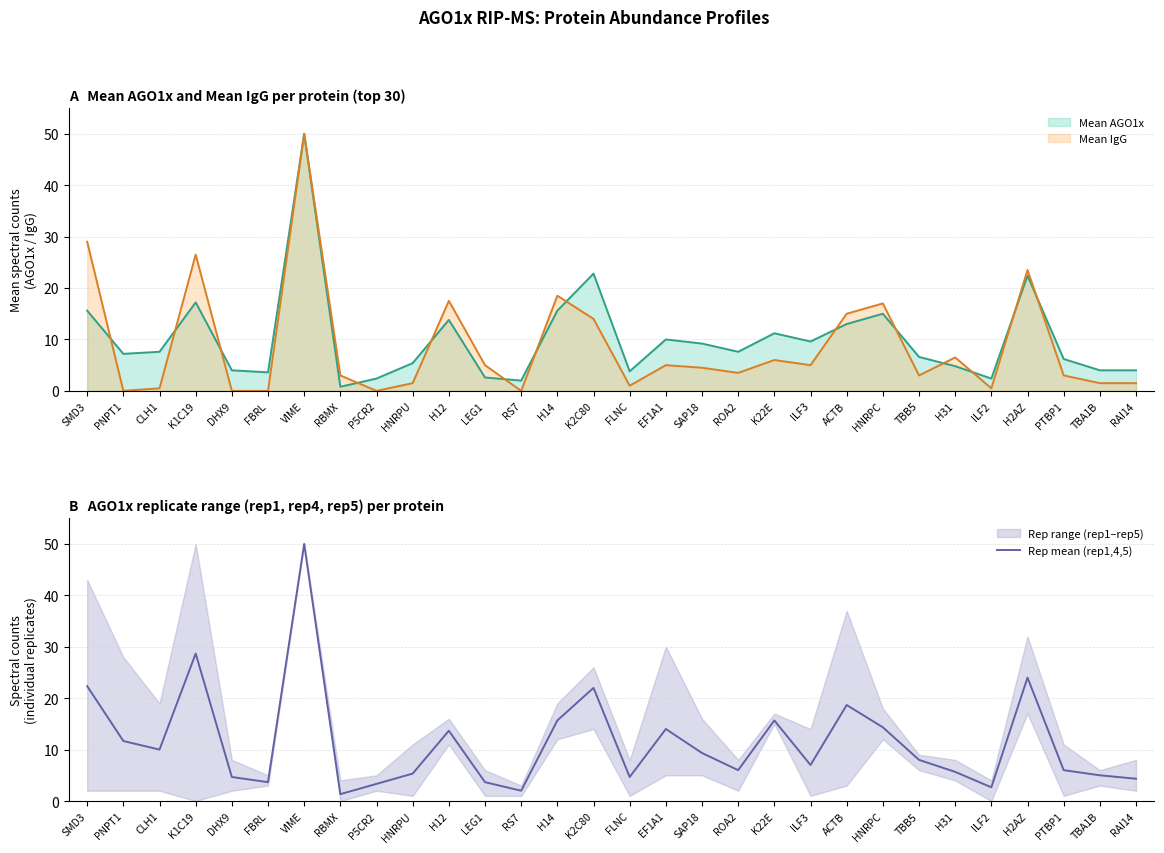

The chart shows a value of 11.7 at PNPT1. True or false?

True